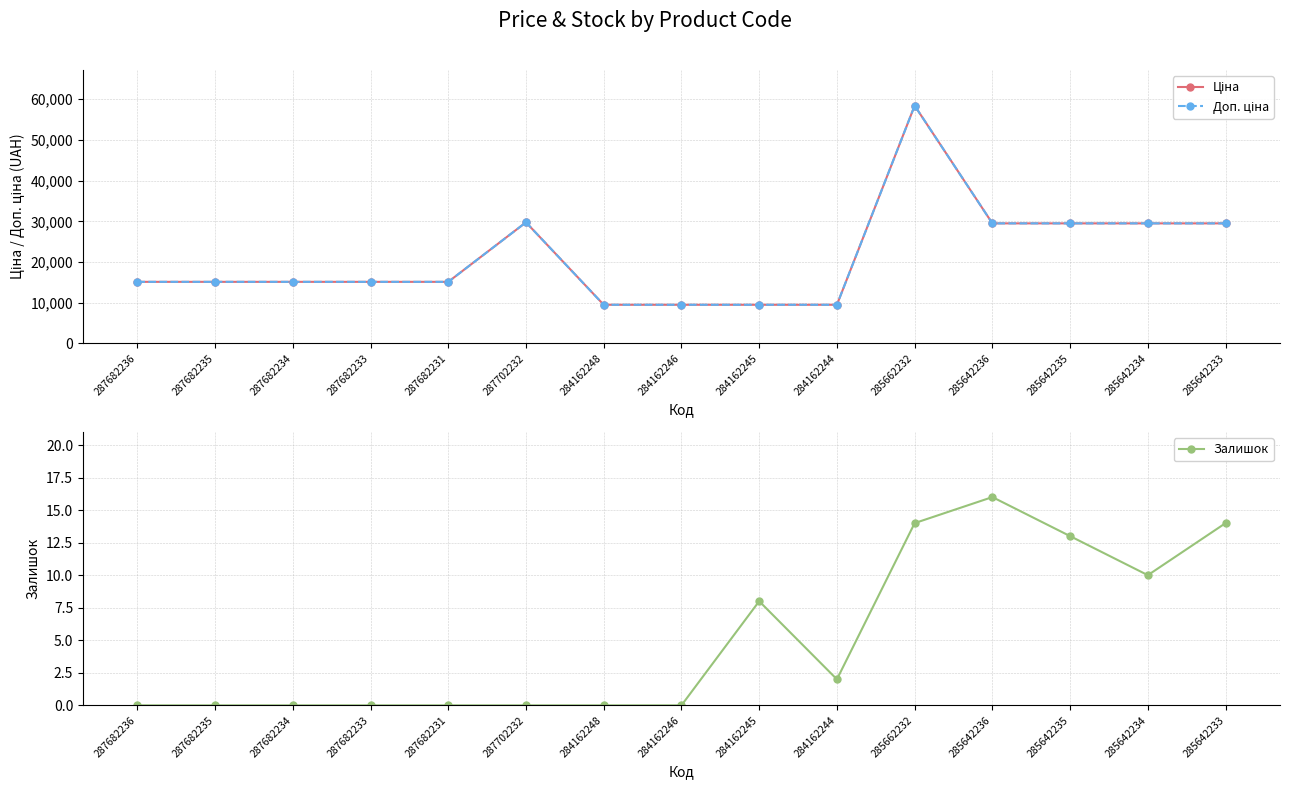

In Залишок, how many points are higher than both neighbors (excluding endpoints)?

2